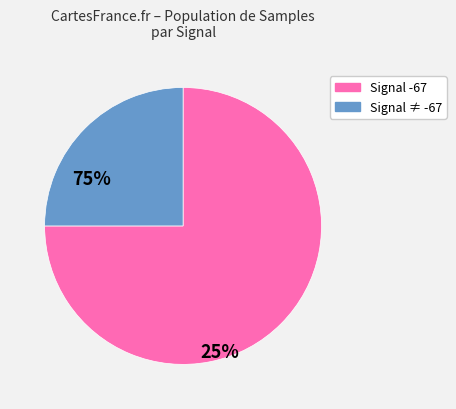

Is there any slice that represents more than half of the pie?

Yes